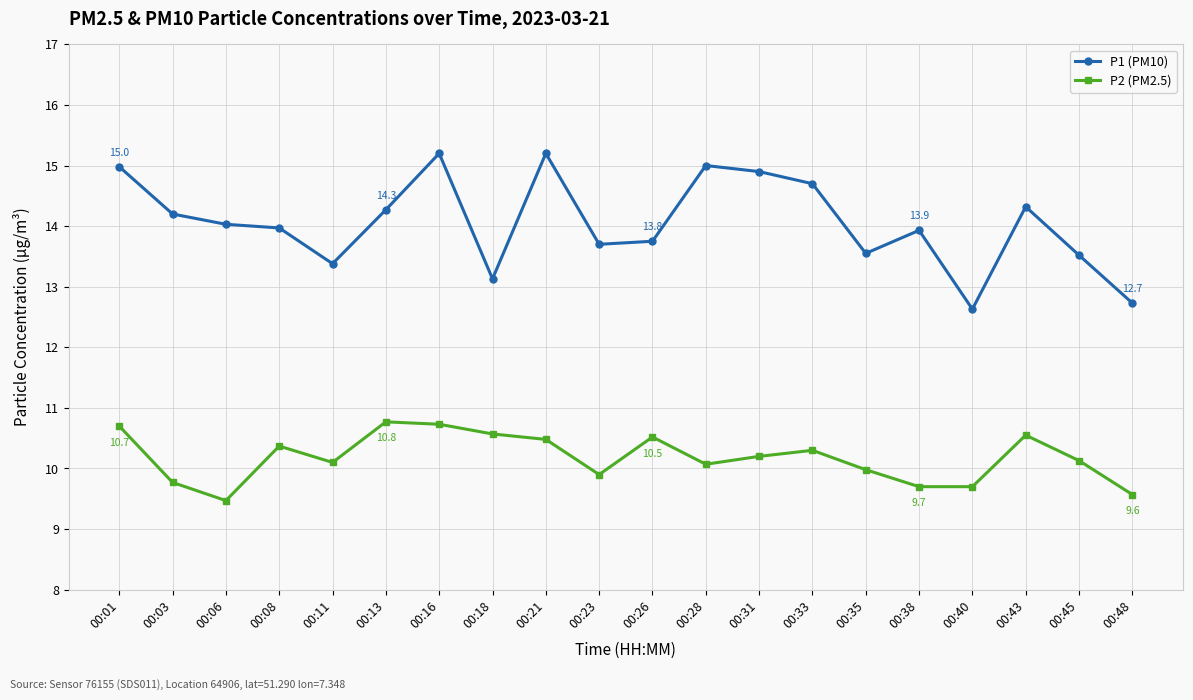

Is it true that P1 (PM10) equals 15.2 at 00:21?

True